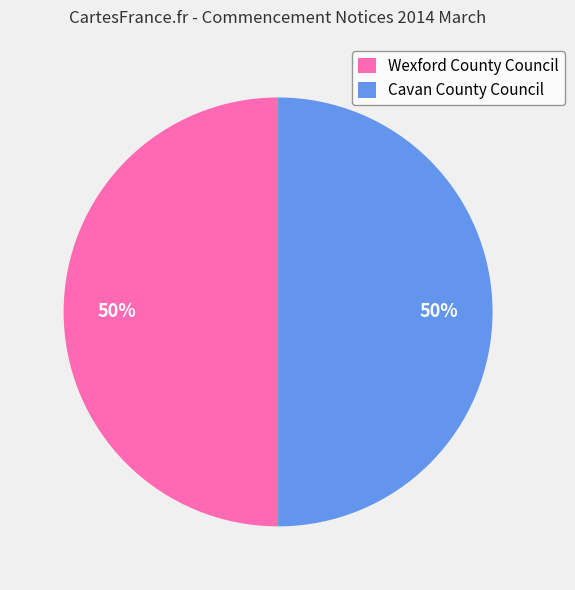

The Wexford County Council slice represents 65% of the pie. True or false?

False